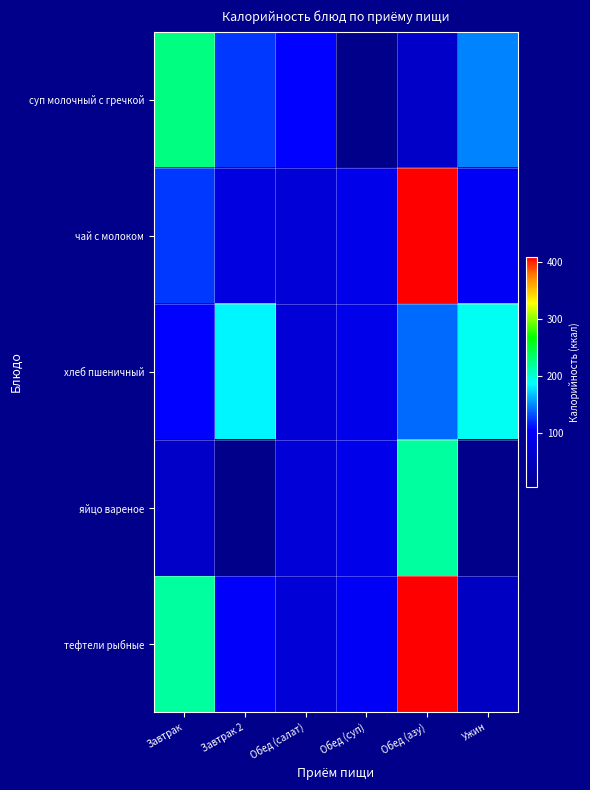

At which category does the chart reach its minimum across all series?

Ужин